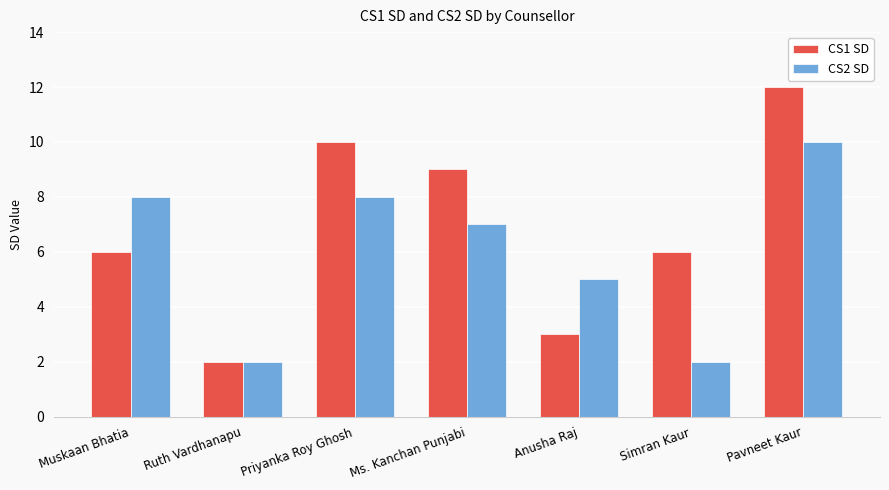

How many bars are there in total?

14